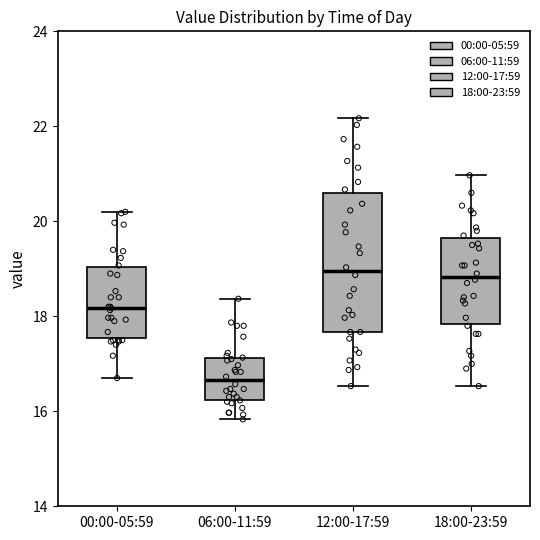

Comparing the boxes themselves (not the whiskers), which one is the tallest?

12:00-17:59